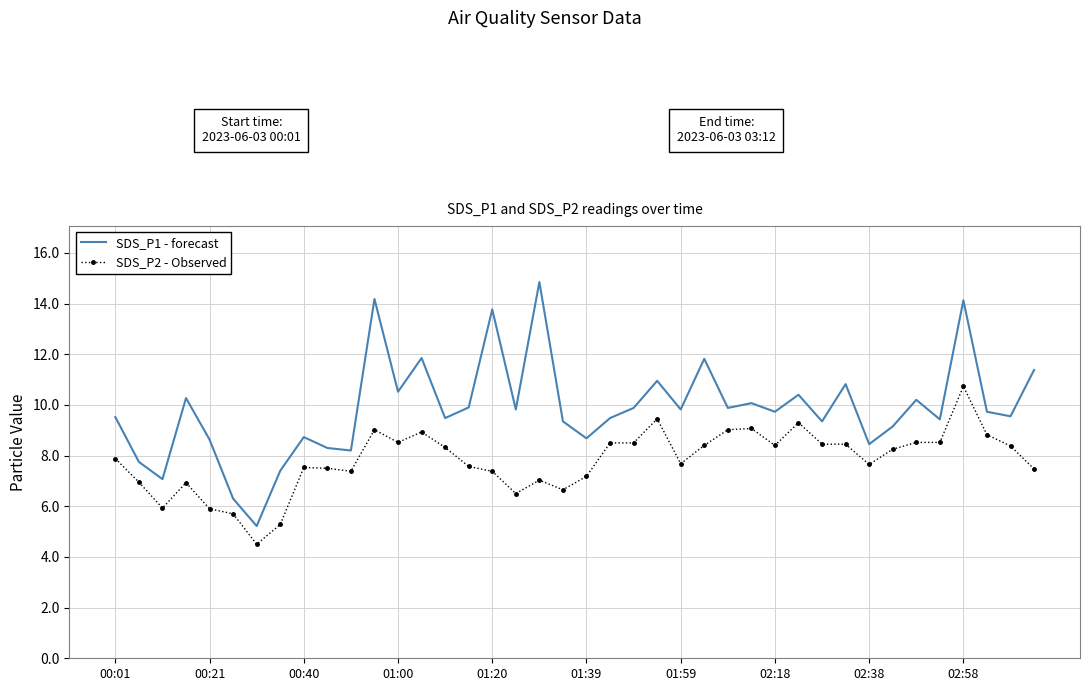

True or false: SDS_P2 - Observed and SDS_P1 - forecast intersect in this chart.

False